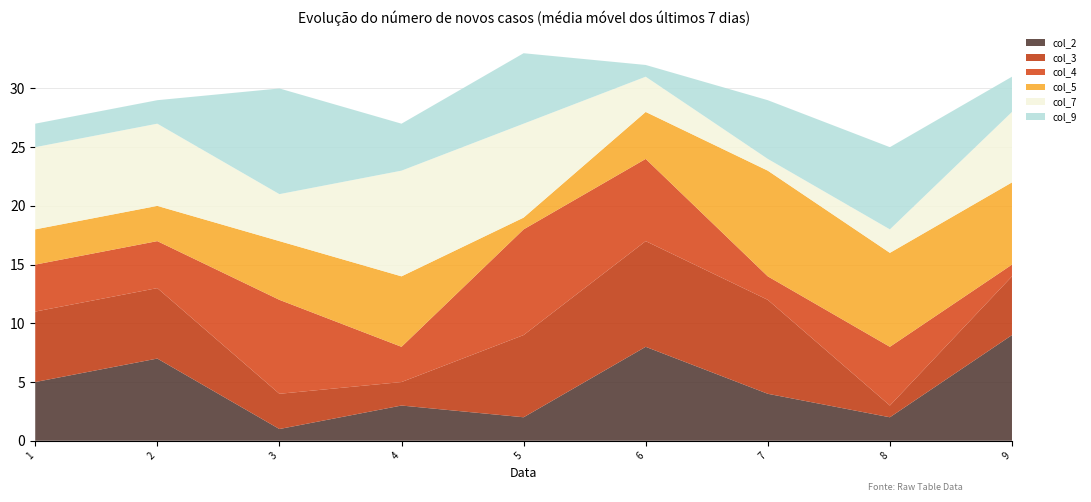

Reading left to right, extract all data points from this chart.

col_2: 5	7	1	3	2	8	4	2	9
col_3: 6	6	3	2	7	9	8	1	5
col_4: 4	4	8	3	9	7	2	5	1
col_5: 3	3	5	6	1	4	9	8	7
col_7: 7	7	4	9	8	3	1	2	6
col_9: 2	2	9	4	6	1	5	7	3